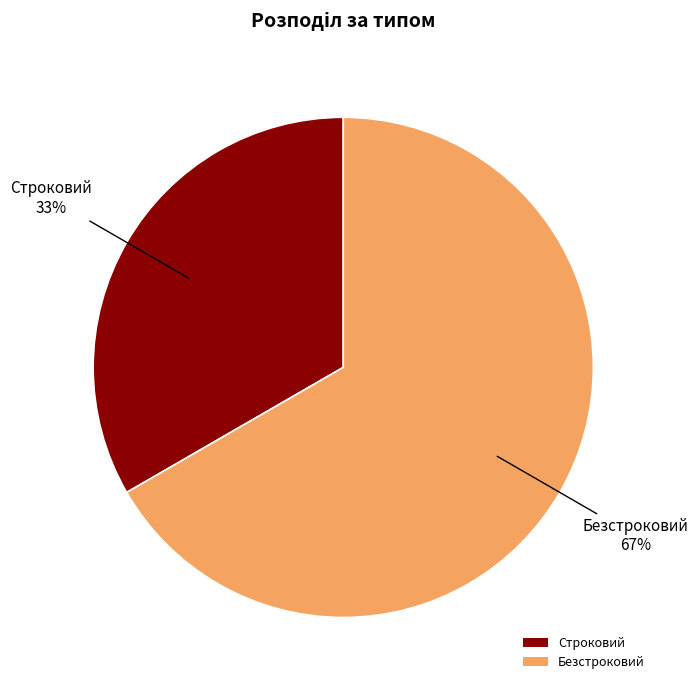

To the nearest percent, what is the average slice percentage?

50%